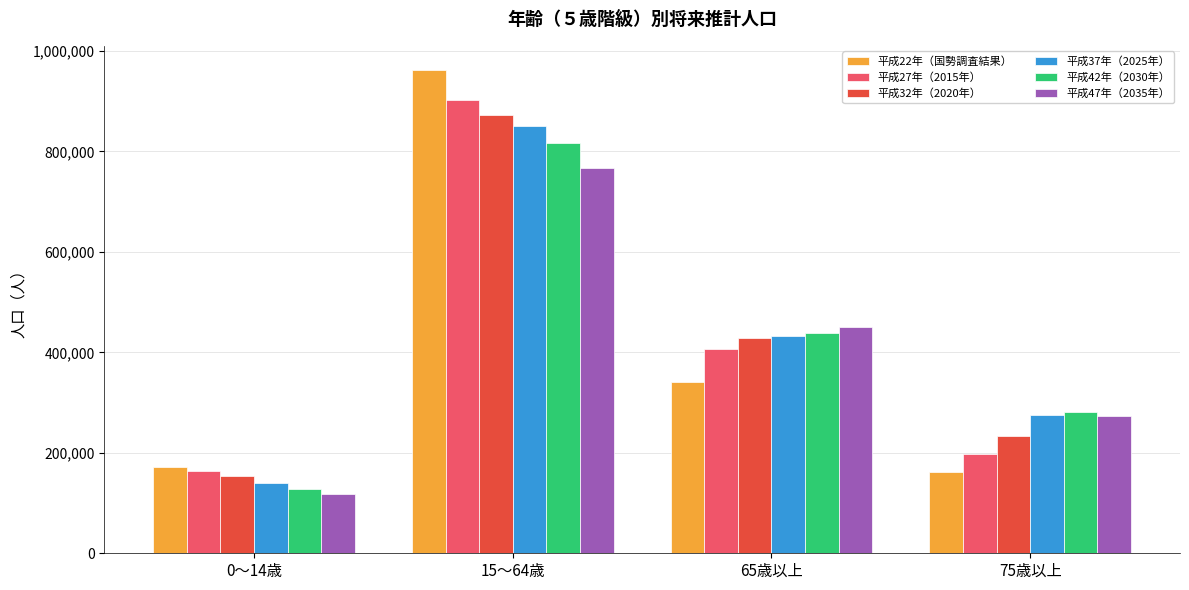

What is the total value across all series at 15～64歳?

5167232